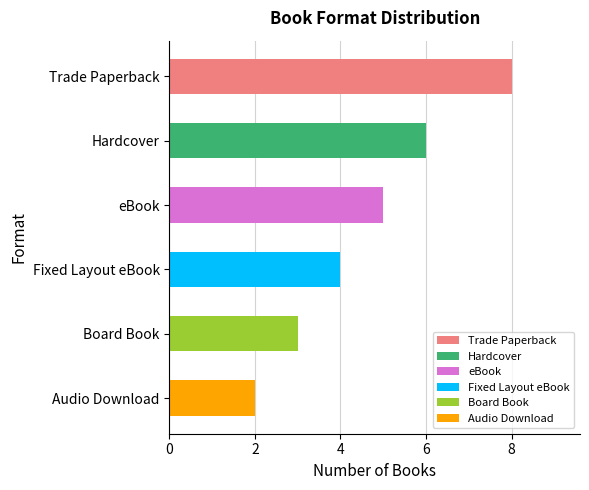

What is the maximum value shown in the chart?

8